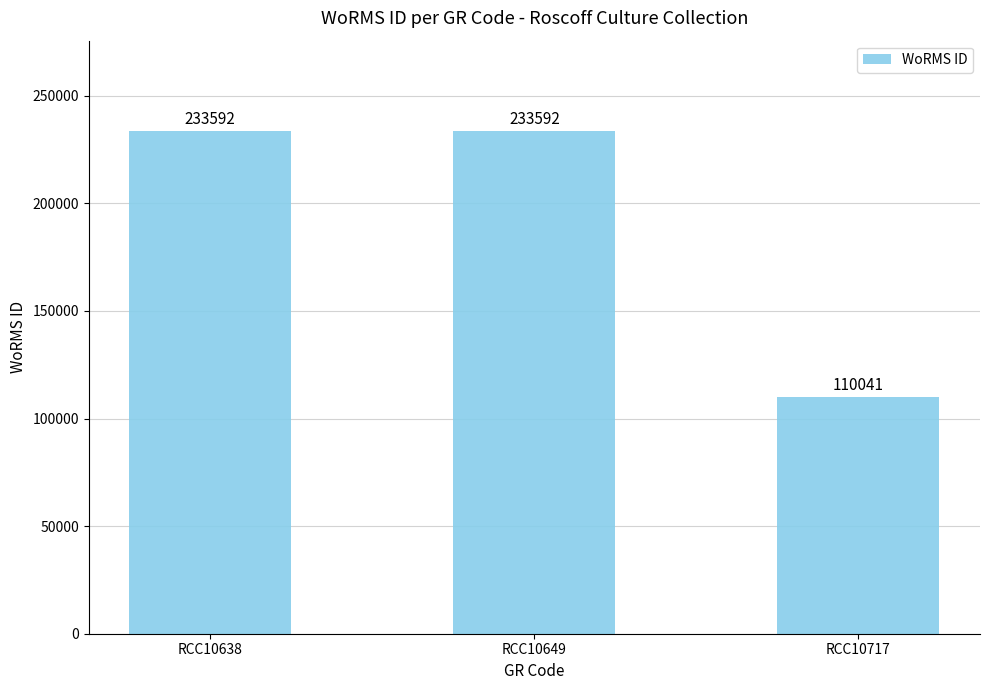

What is the greatest value displayed?

233592